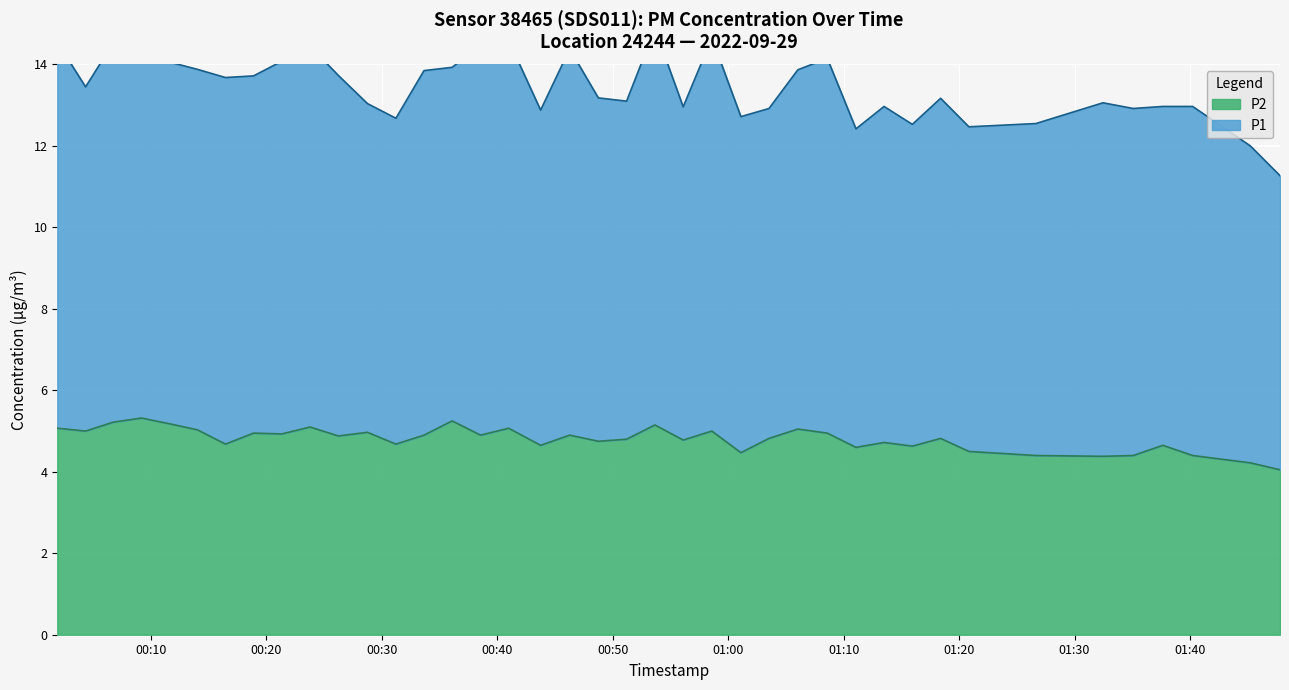

What is the sum of all values?

192.2